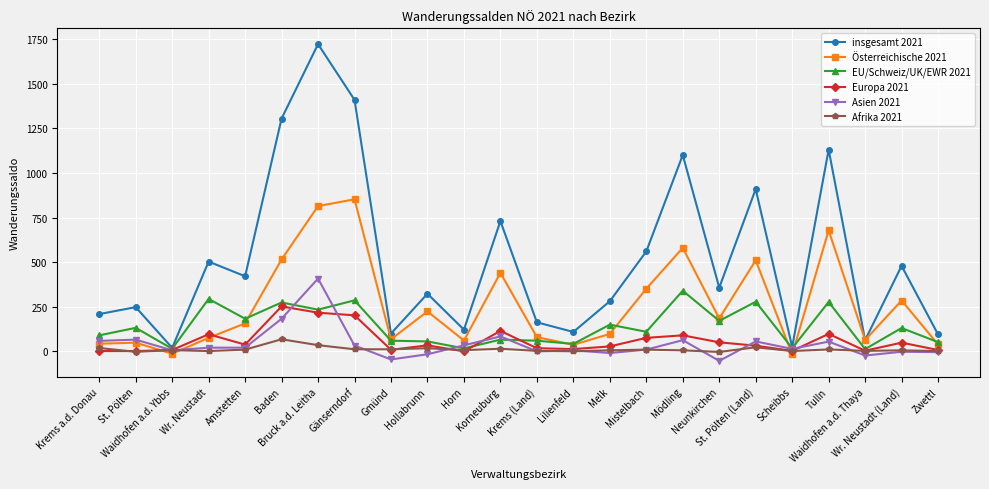

What is the smallest value displayed?

-53